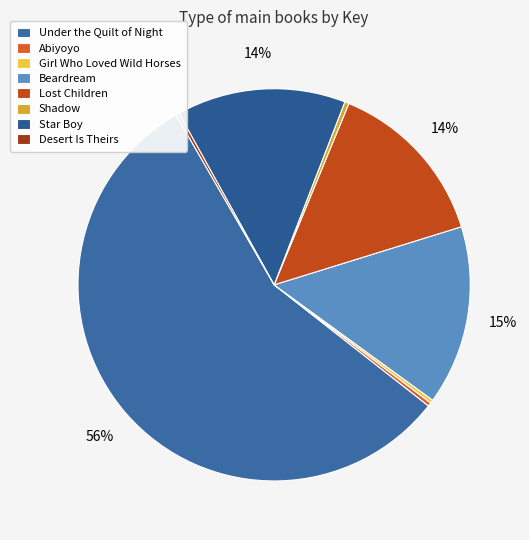

What percentage is the Under the Quilt of Night slice, to the nearest percent?

56%